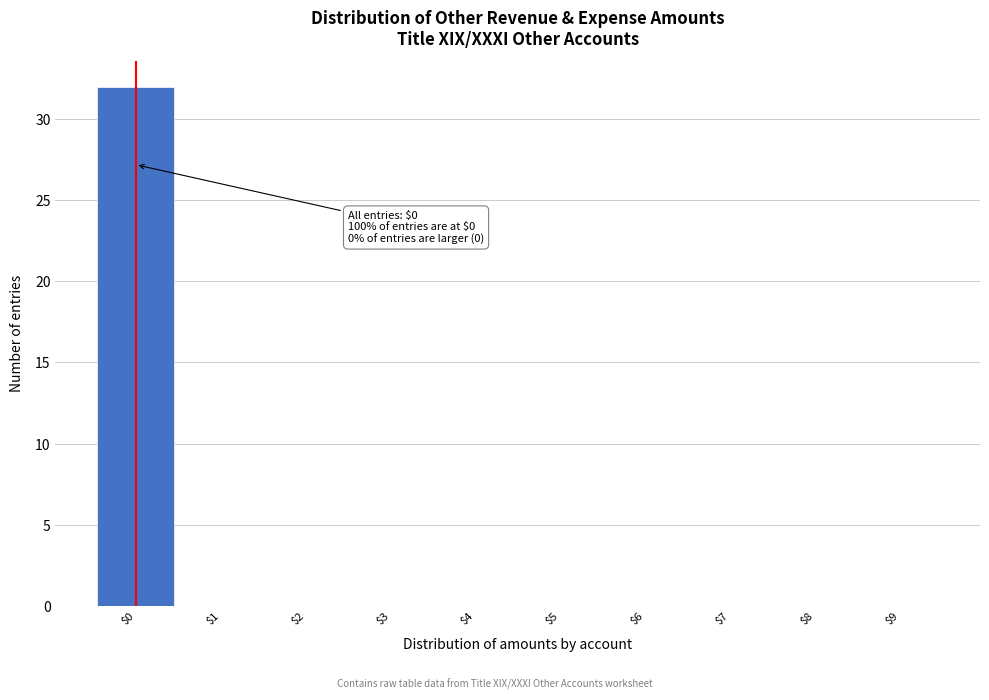

Which range on the x-axis has the tallest bar?

-0.5 to 0.5